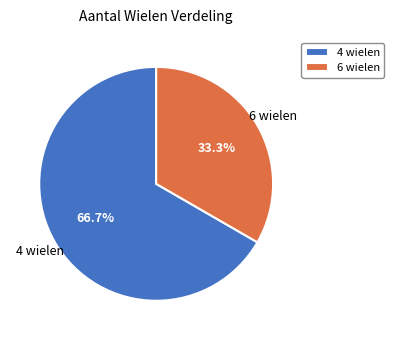

Which category has the smallest portion of the pie?

6 wielen